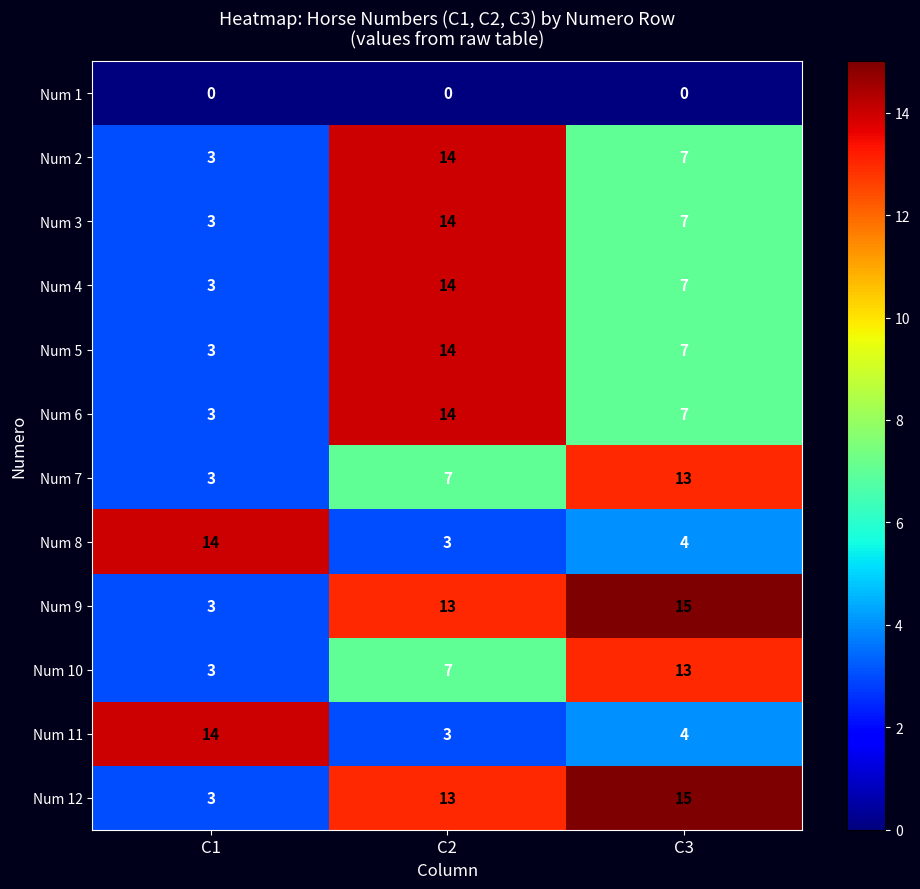

Which category has the lowest value in the Num 2 series?

C1